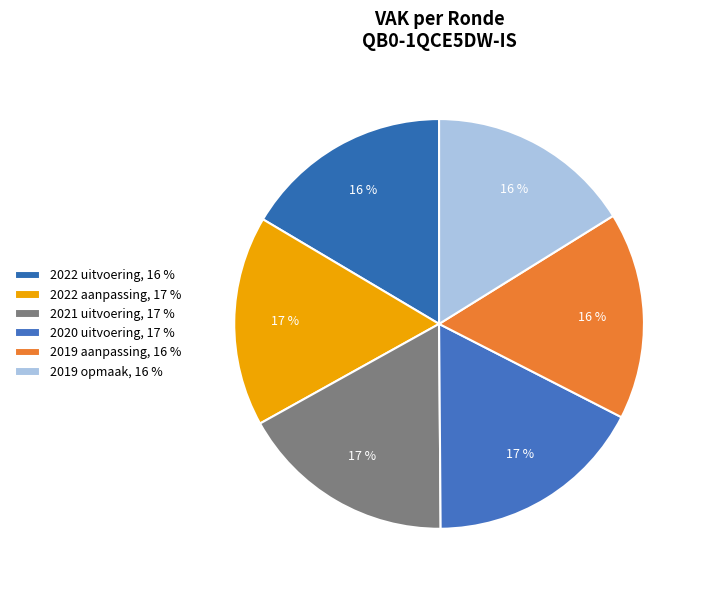

To the nearest percent, what portion does 2020 uitvoering represent?

17%